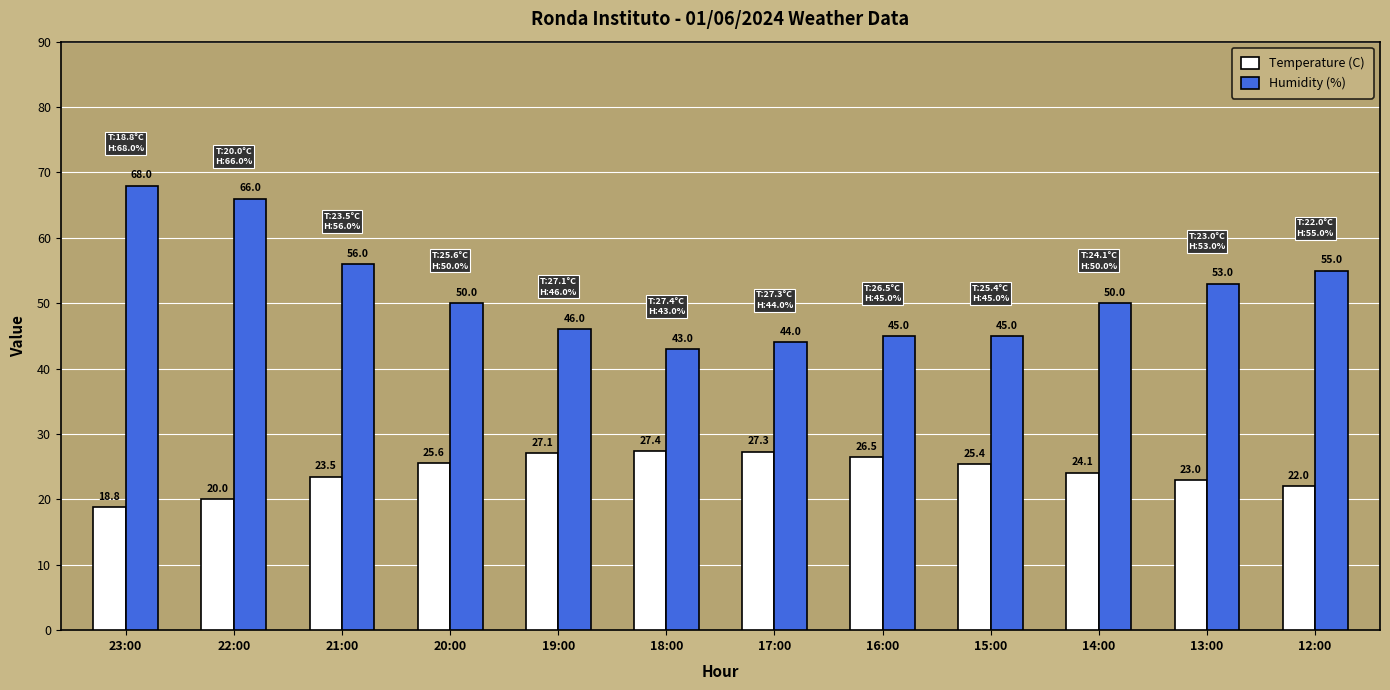

What value does the Temperature (C) series have at 18:00?

27.4